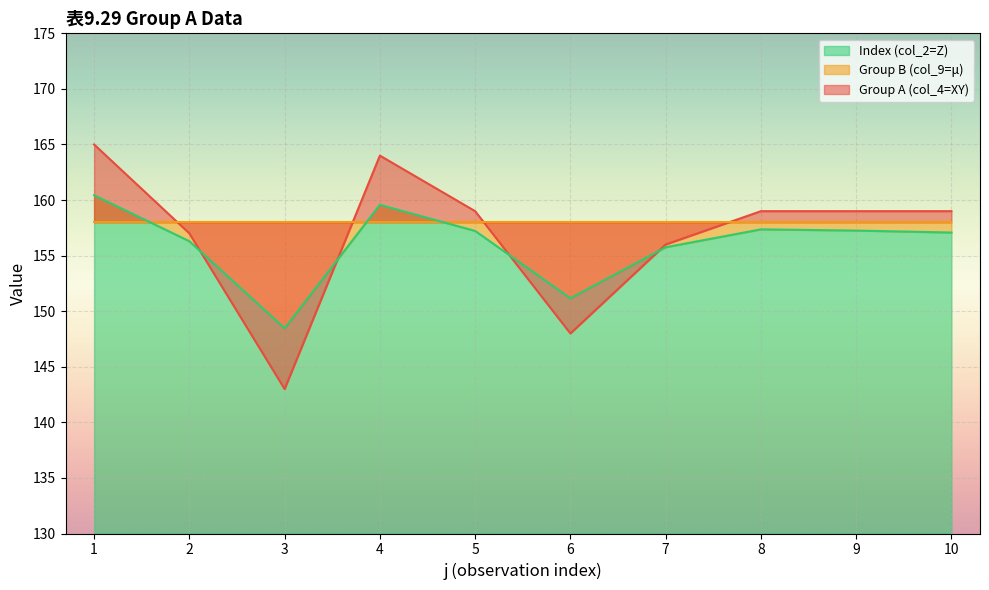

At which label is Index (col_2=Z) closest to 154?

7